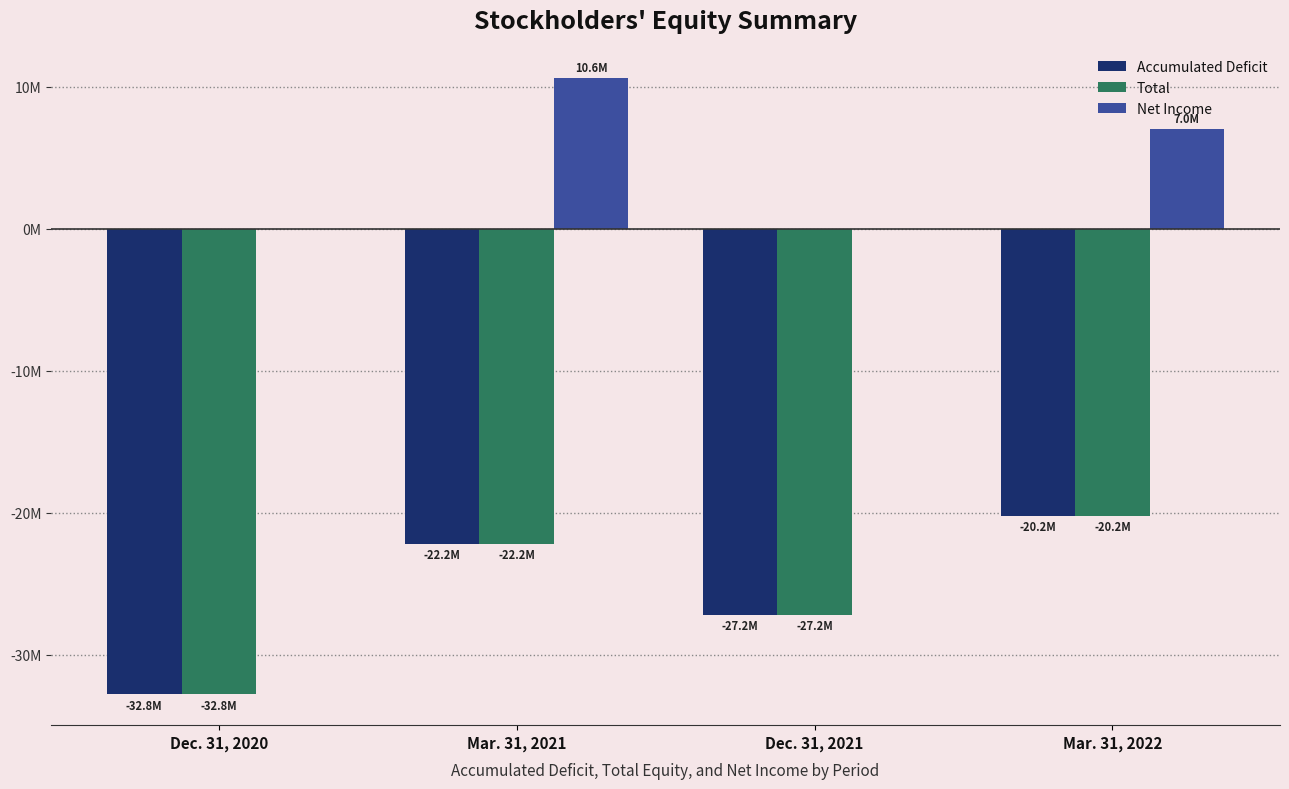

What position from the left is Dec. 31, 2020?

1